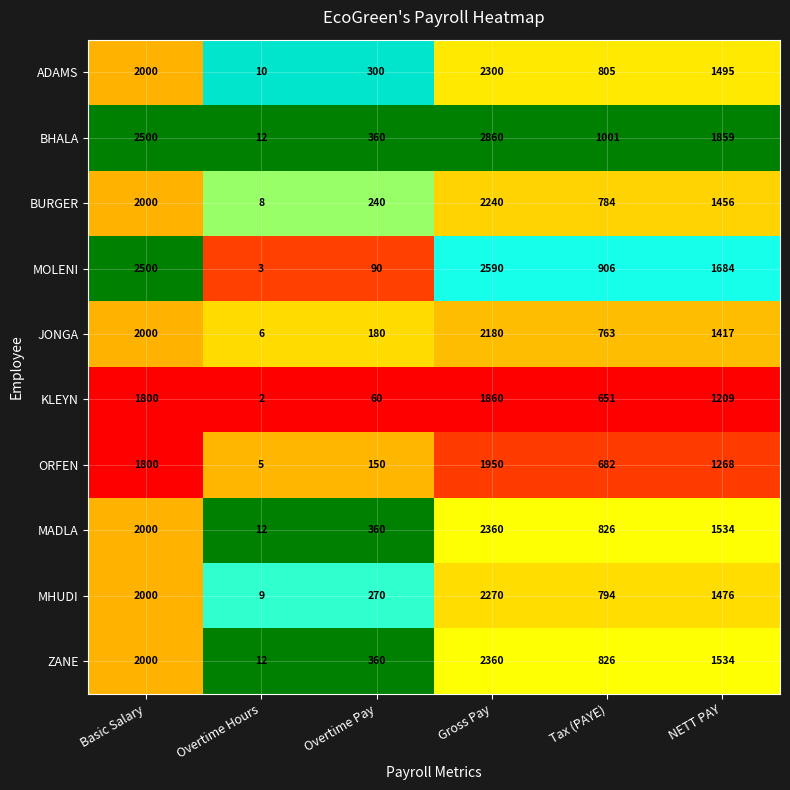

The BURGER series shows 8 at Overtime Hours. True or false?

True